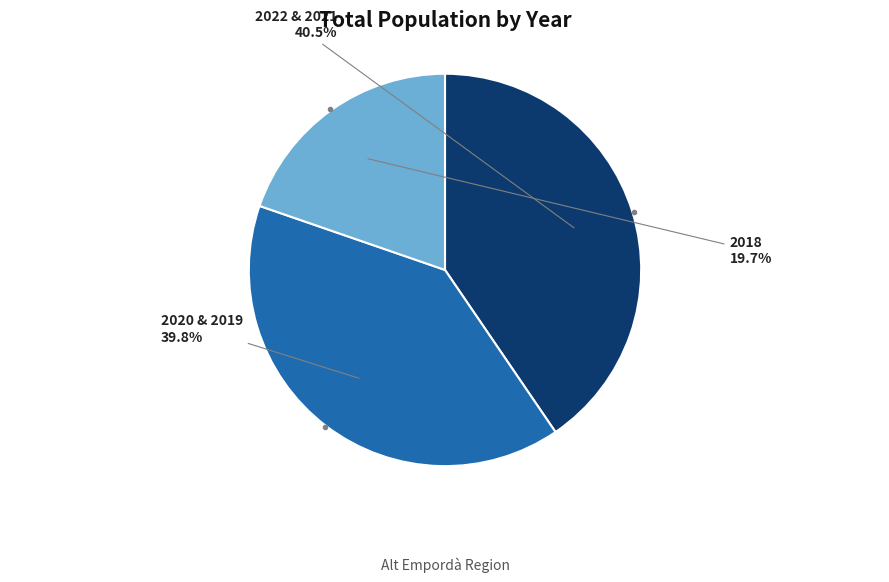

What portion of the pie excludes 2020 & 2019?

60.2%